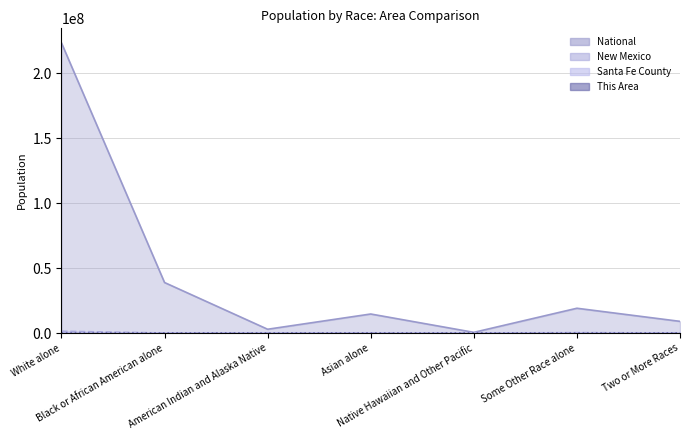

What are all the series names shown in the legend?

National, New Mexico, Santa Fe County, This Area